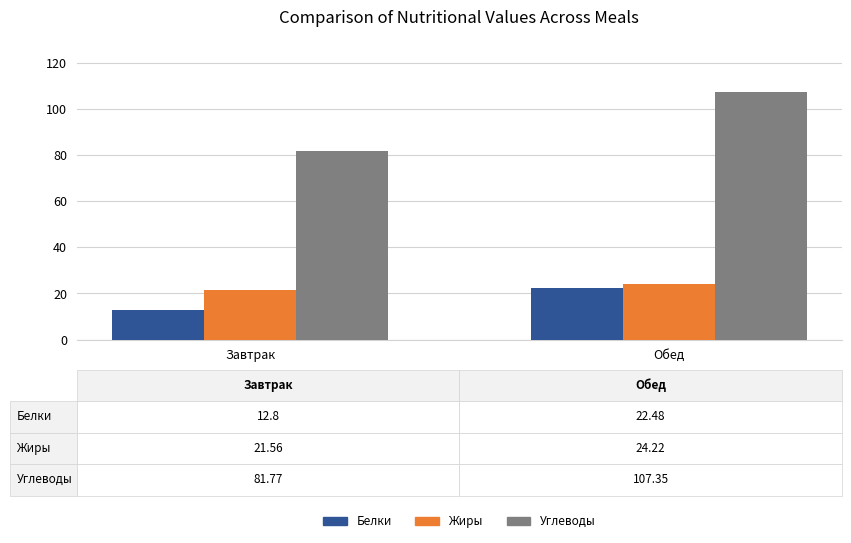

How many data points in Белки are above 22?

1